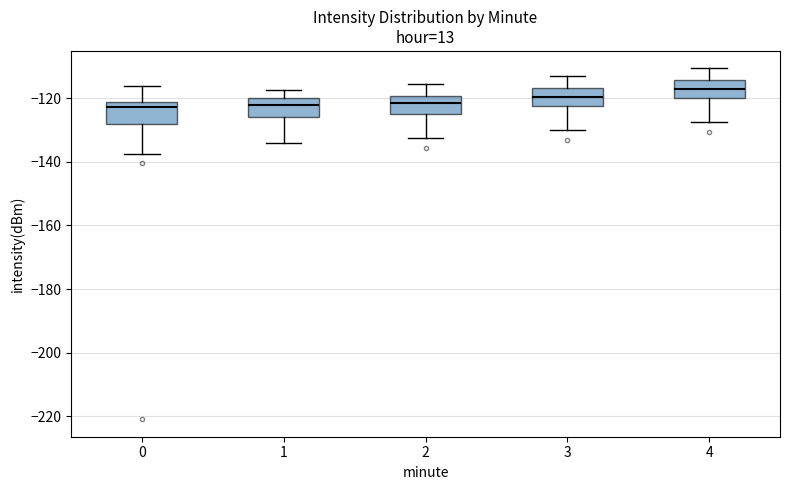

Reading left to right, transcribe this box plot: for each box, give where its median line is, the range the box spans, and where its two whiskers end, as read against the y-axis. The values are not printed on the chart, so give them approximately, as read against the axis.

0: median -122 (just below the box's upper edge), box -128 to -122, whiskers -138 to -116
1: median -122, box -126 to -120, whiskers -134 to -118
2: median -122, box -124 to -120, whiskers -132 to -116
3: median -120, box -122 to -116, whiskers -130 to -114
4: median -118, box -120 to -114, whiskers -128 to -110